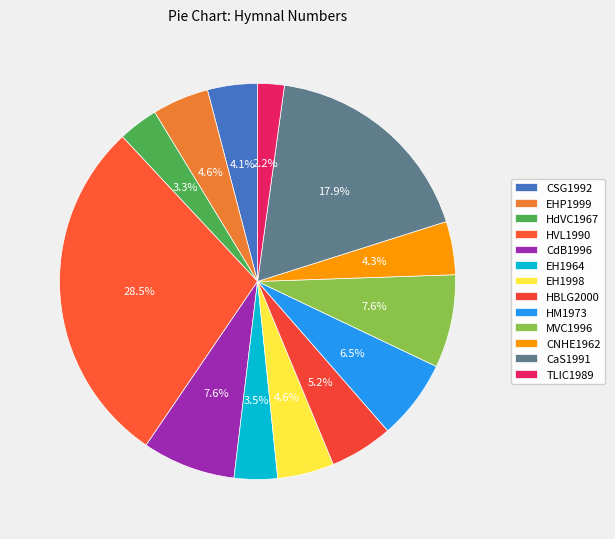

How many slices are in this pie chart?

13